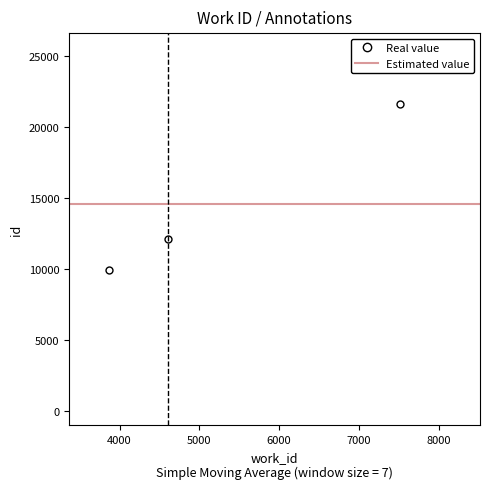

Which category has the lowest value across all series?

3866